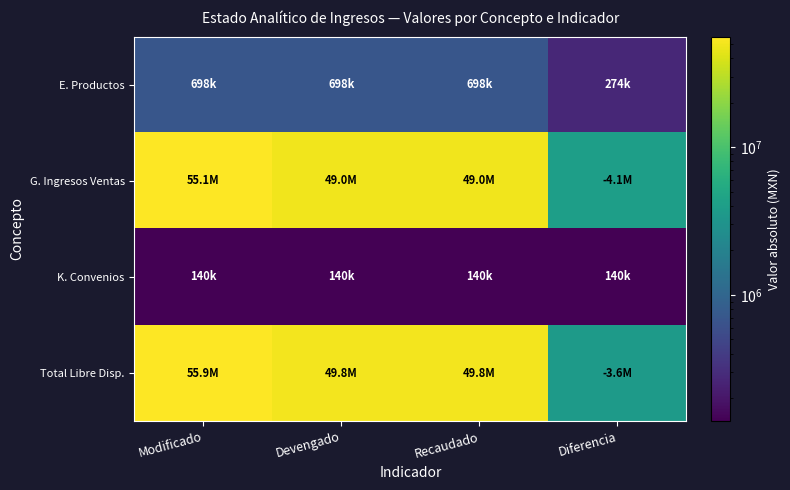

Reading left to right, extract all data points from this chart.

E. Productos: Modificado=697670.7	Devengado=698099.1	Recaudado=698099.1	Diferencia=273755.8
G. Ingresos Ventas: Modificado=55069391.9	Devengado=49002710.4	Recaudado=49002710.4	Diferencia=4058081.5
K. Convenios: Modificado=140000.0	Devengado=140000.0	Recaudado=140000.0	Diferencia=140000.0
Total Libre Disp.: Modificado=55907062.6	Devengado=49840809.5	Recaudado=49840809.5	Diferencia=3644325.7